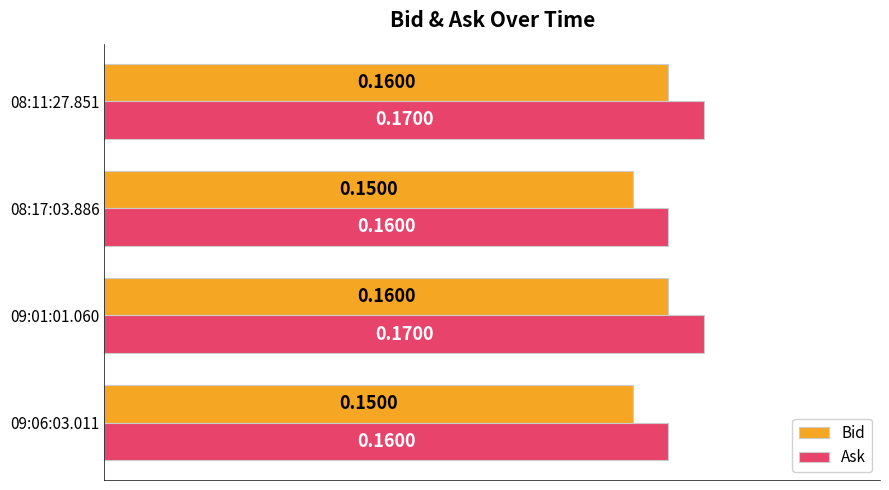

At how many categories does at least one series exceed 0?

4